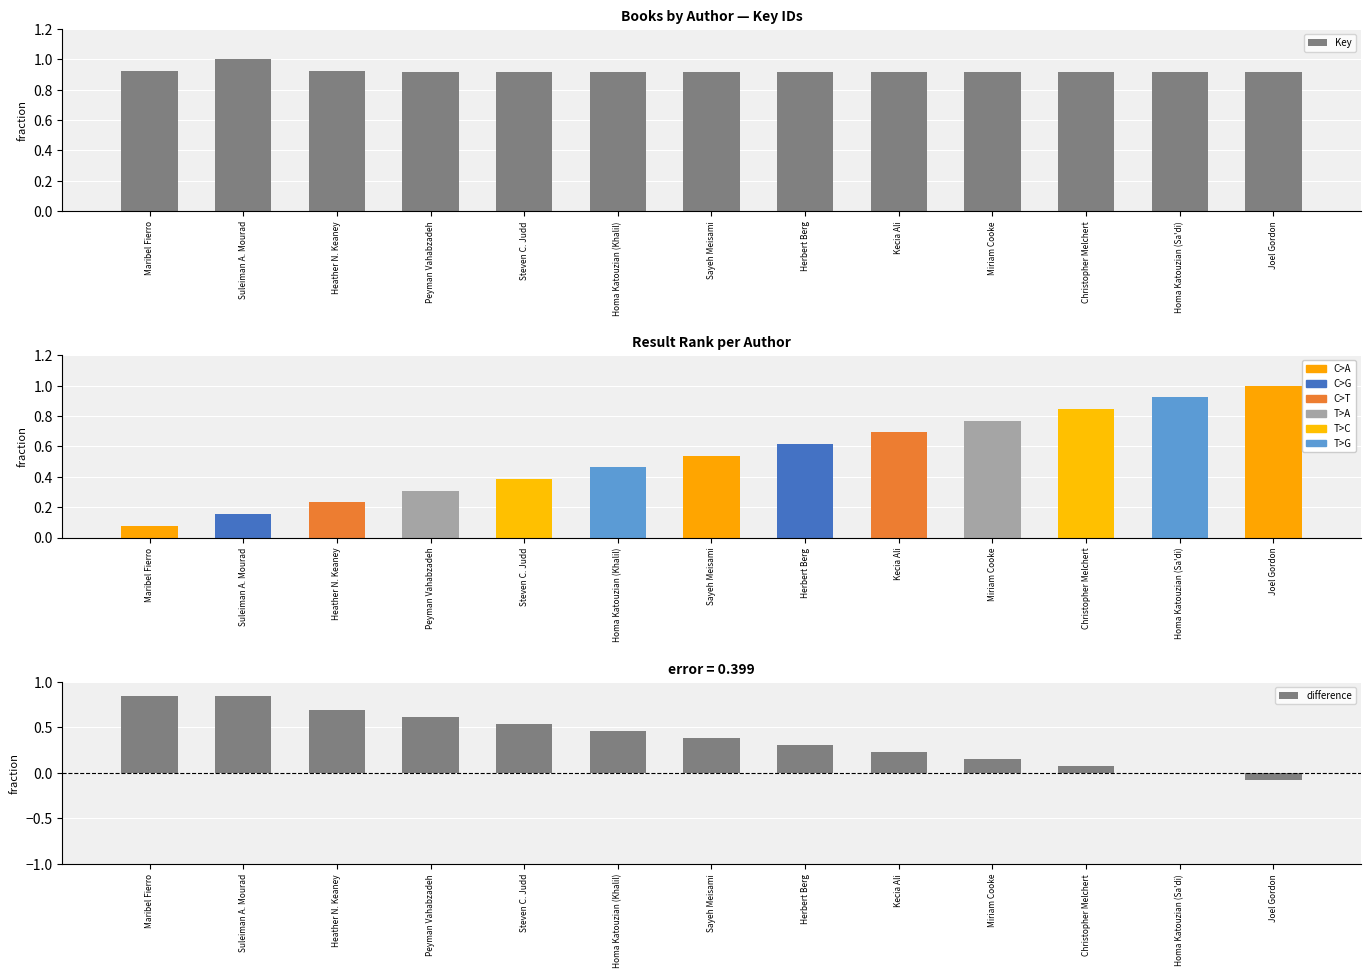

True or false: Key has a value of 1.3 at Heather N. Keaney.

False